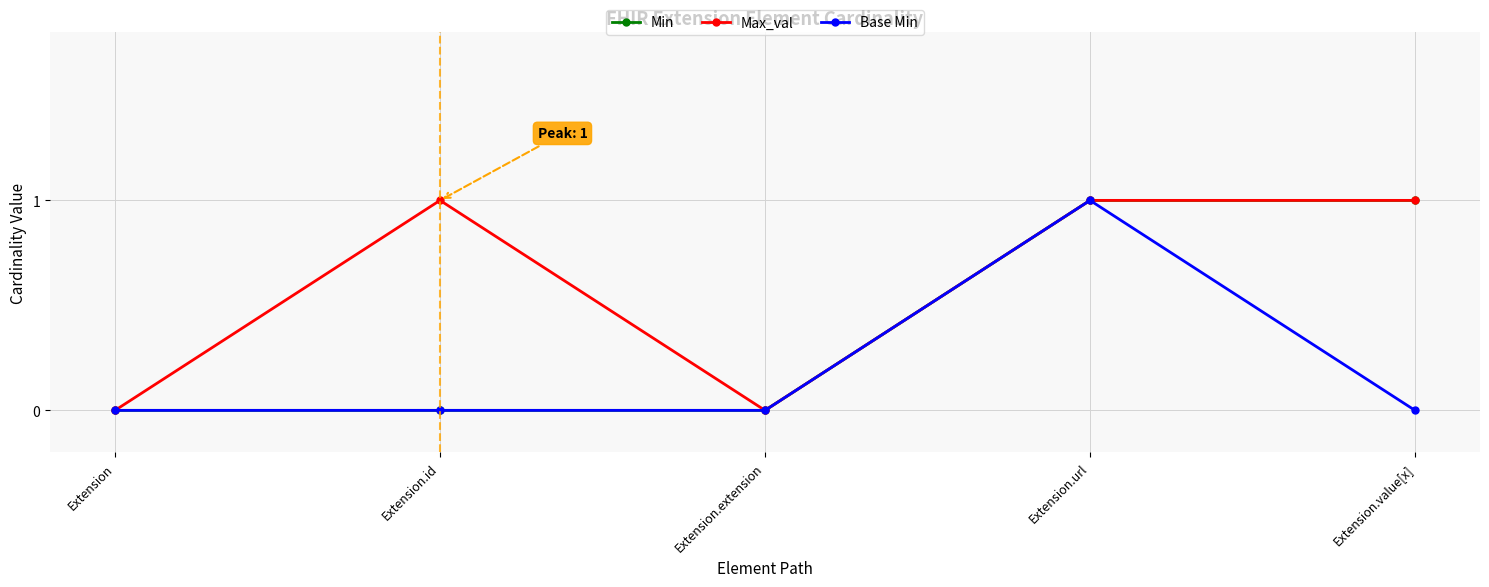

The value of Min at Extension.id is 0. True or false?

True